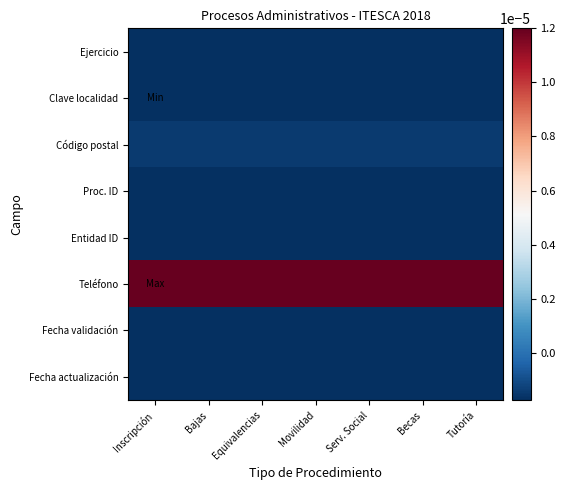

Reading left to right, what are all the values shown in this chart?

Ejercicio: Inscripción=-0.0	Bajas=-0.0	Equivalencias=-0.0	Movilidad=-0.0	Serv. Social=-0.0	Becas=-0.0	Tutoría=-0.0
Clave localidad: Inscripción=-0.0	Bajas=-0.0	Equivalencias=-0.0	Movilidad=-0.0	Serv. Social=-0.0	Becas=-0.0	Tutoría=-0.0
Código postal: Inscripción=-0.0	Bajas=-0.0	Equivalencias=-0.0	Movilidad=-0.0	Serv. Social=-0.0	Becas=-0.0	Tutoría=-0.0
Proc. ID: Inscripción=-0.0	Bajas=-0.0	Equivalencias=-0.0	Movilidad=-0.0	Serv. Social=-0.0	Becas=-0.0	Tutoría=-0.0
Entidad ID: Inscripción=-0.0	Bajas=-0.0	Equivalencias=-0.0	Movilidad=-0.0	Serv. Social=-0.0	Becas=-0.0	Tutoría=-0.0
Teléfono: Inscripción=0.0	Bajas=0.0	Equivalencias=0.0	Movilidad=0.0	Serv. Social=0.0	Becas=0.0	Tutoría=0.0
Fecha validación: Inscripción=-0.0	Bajas=-0.0	Equivalencias=-0.0	Movilidad=-0.0	Serv. Social=-0.0	Becas=-0.0	Tutoría=-0.0
Fecha actualización: Inscripción=-0.0	Bajas=-0.0	Equivalencias=-0.0	Movilidad=-0.0	Serv. Social=-0.0	Becas=-0.0	Tutoría=-0.0